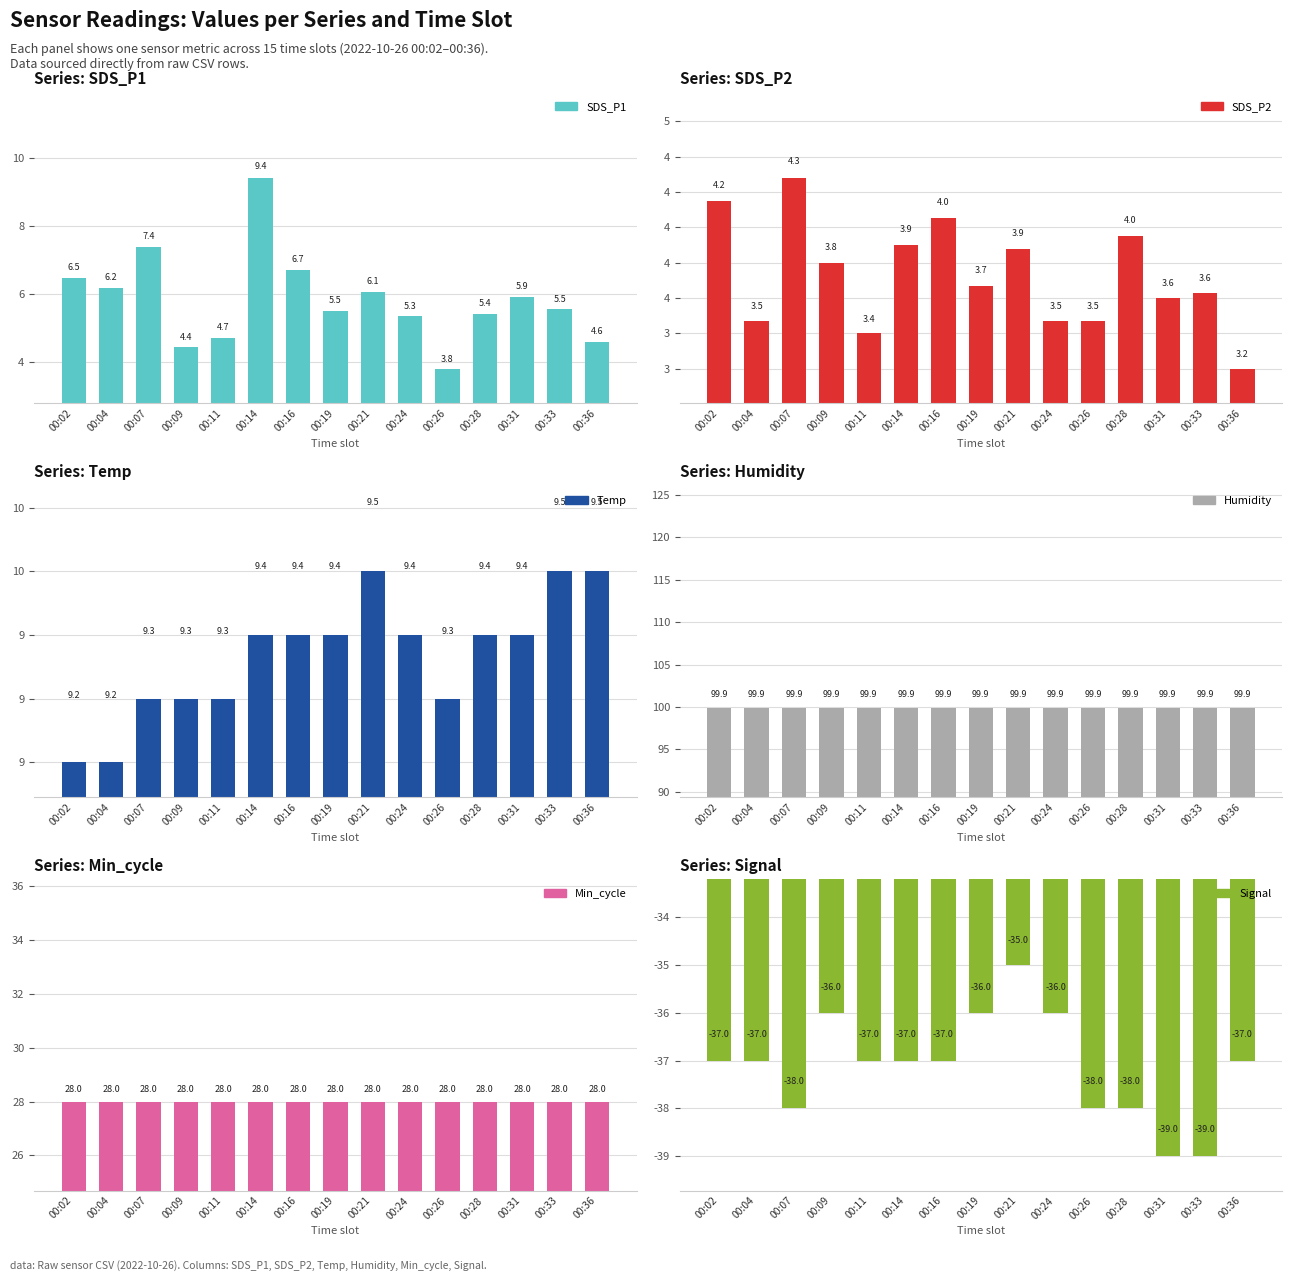

Which series has the widest spread of values?

SDS_P1